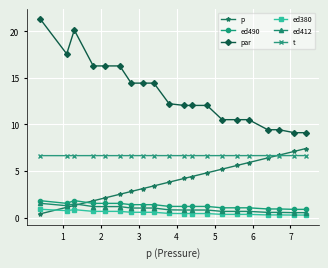

Which series has the largest total across all categories?

par